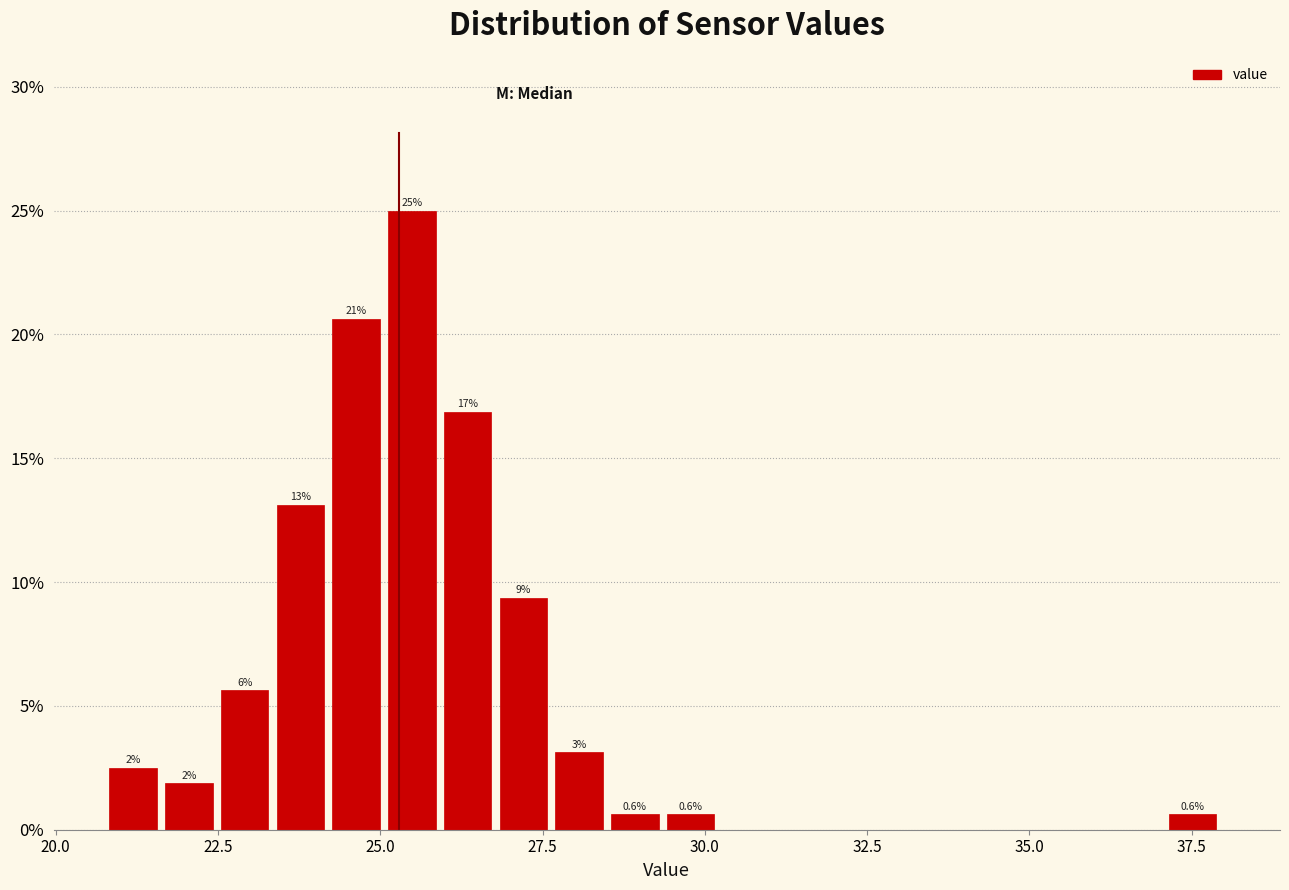

Around what value on the x-axis is the tallest bar? Give the approximate position of its centre, as read against the axis.

25.5